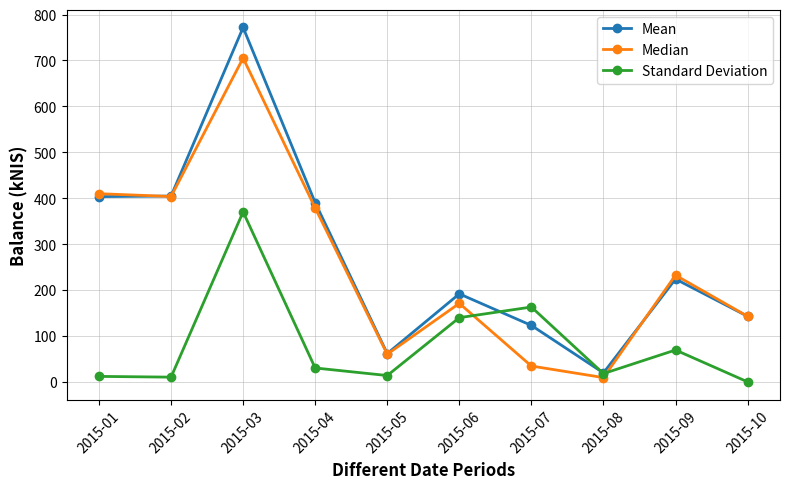

In Mean, how many points are higher than both neighbors (excluding endpoints)?

3